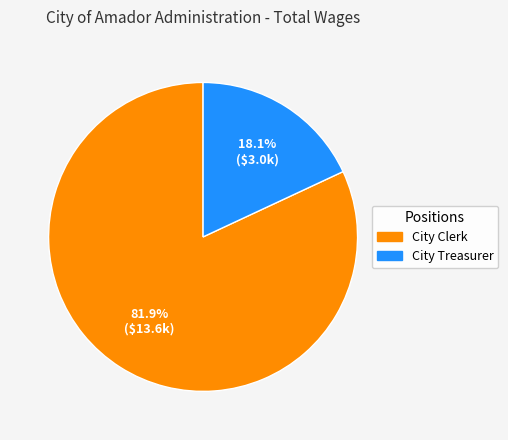

What is the smallest slice in the pie chart?

City Treasurer